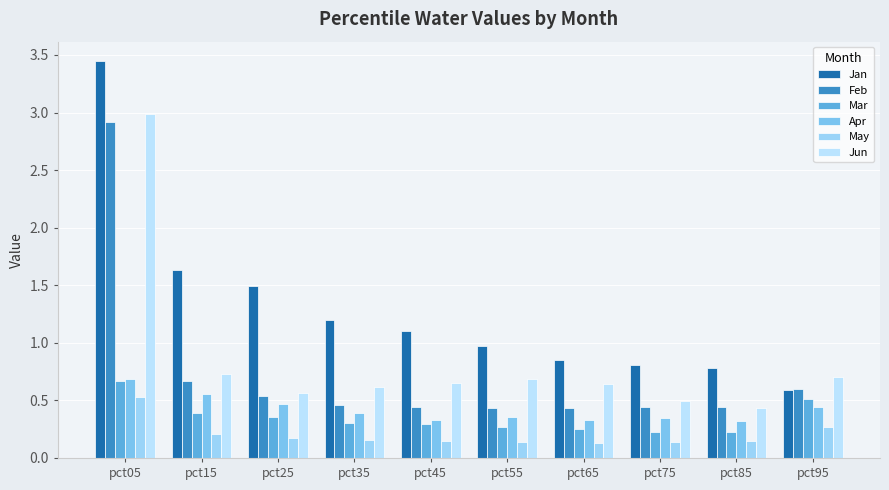

What is the value of the May bar at the 7th from the left?

0.1